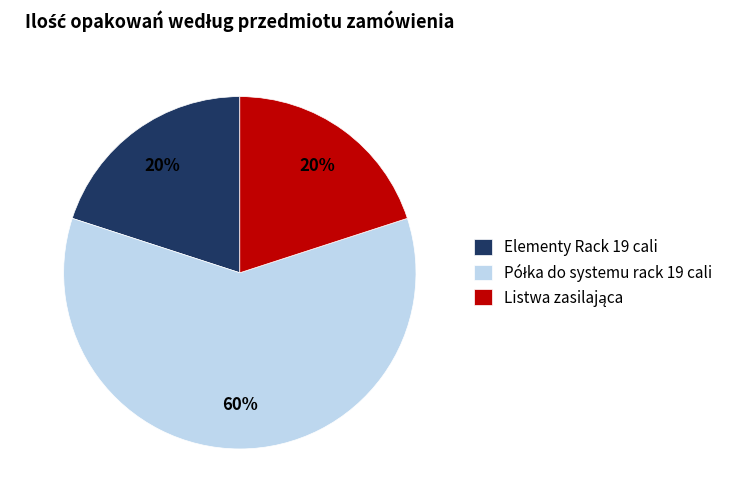

To the nearest percent, what is the difference between the largest and smallest slice percentages?

40%